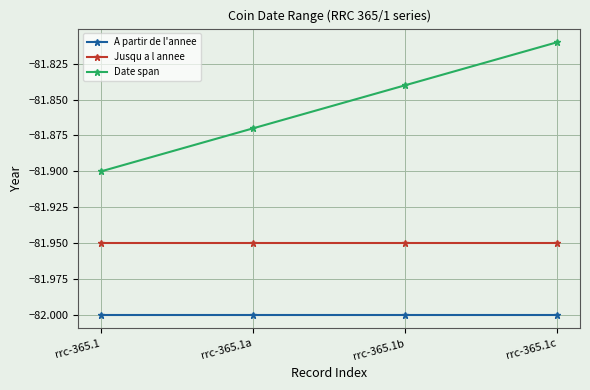

Which category has the lowest value in the Date span series?

rrc-365.1